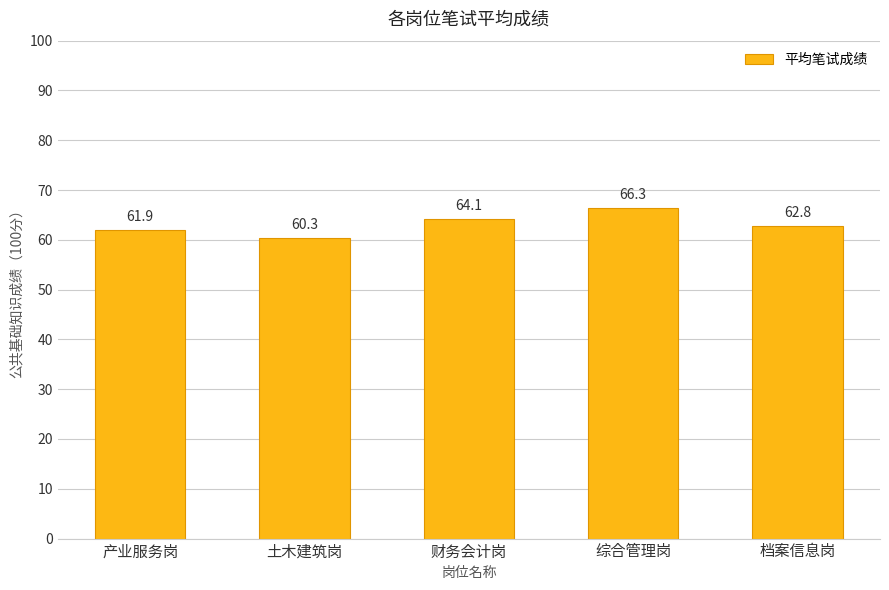

What is the sum of the values at 综合管理岗 and 财务会计岗?

130.4